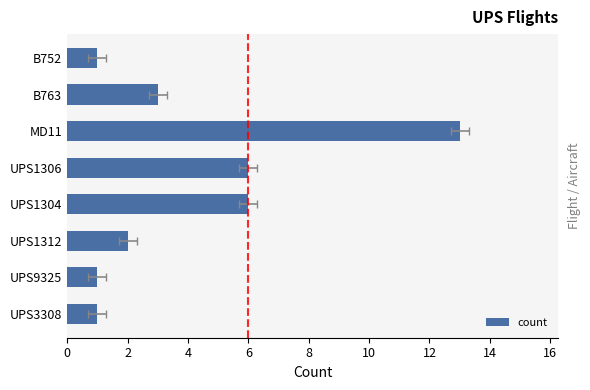

Is it true that the value at UPS9325 is 2?

False